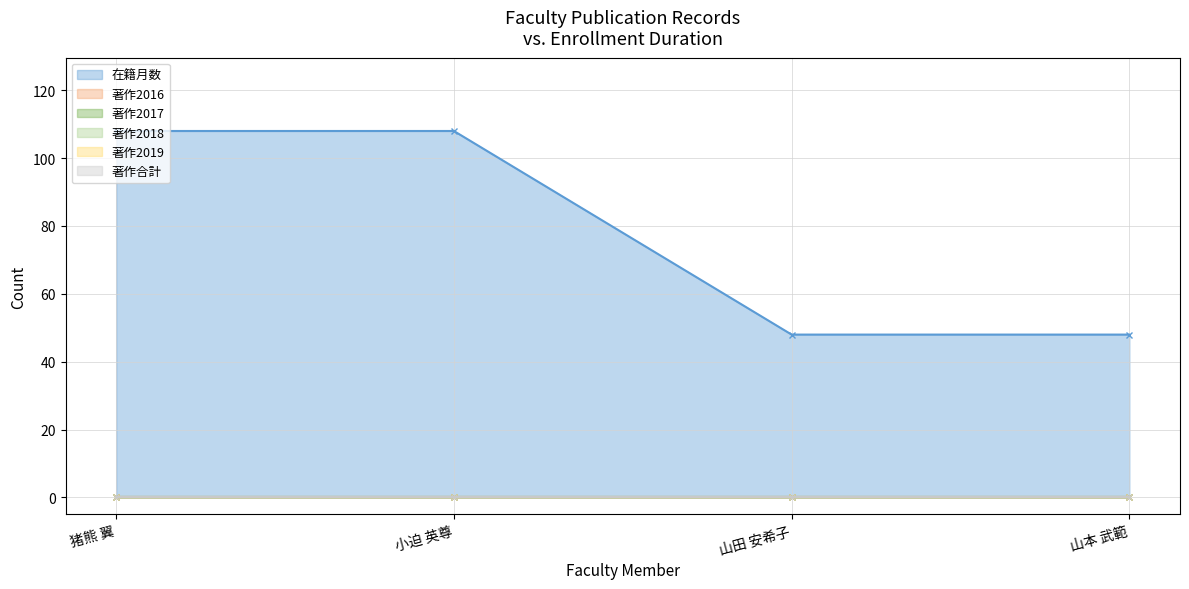

The value of 著作合計 at 小迫 英尊 is 0. True or false?

True